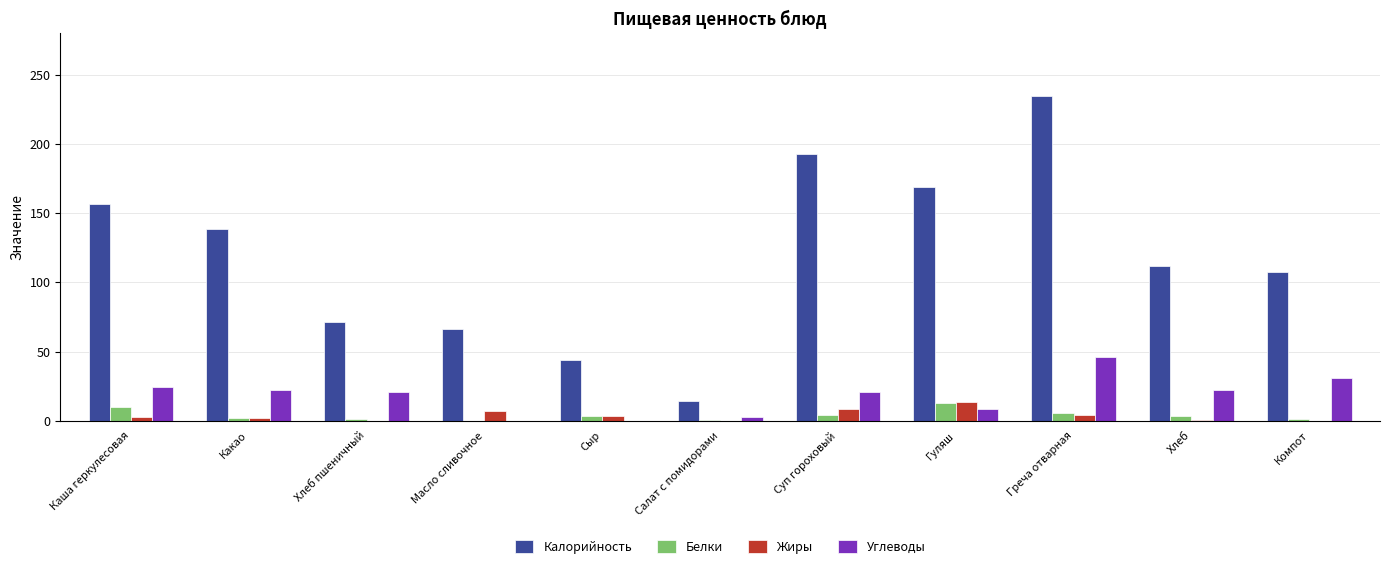

How many categories are shown in the chart?

11